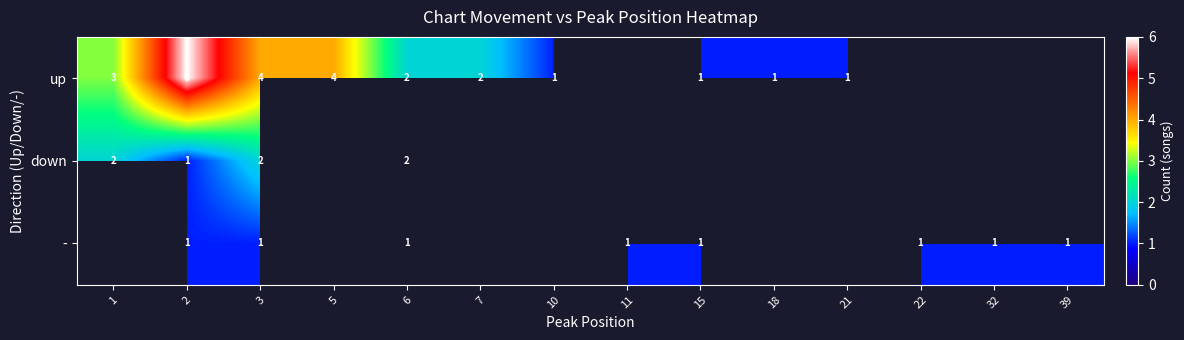

The value of - at 15 is 1. True or false?

True